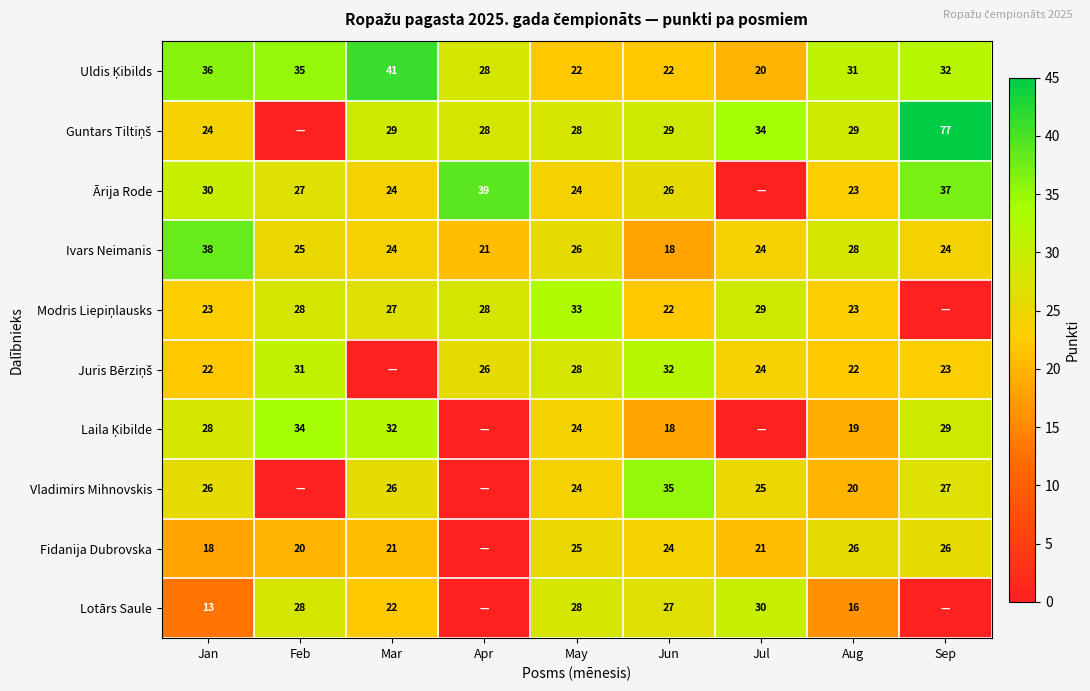

The Fidanija Dubrovska series shows 21 at Mar. True or false?

True